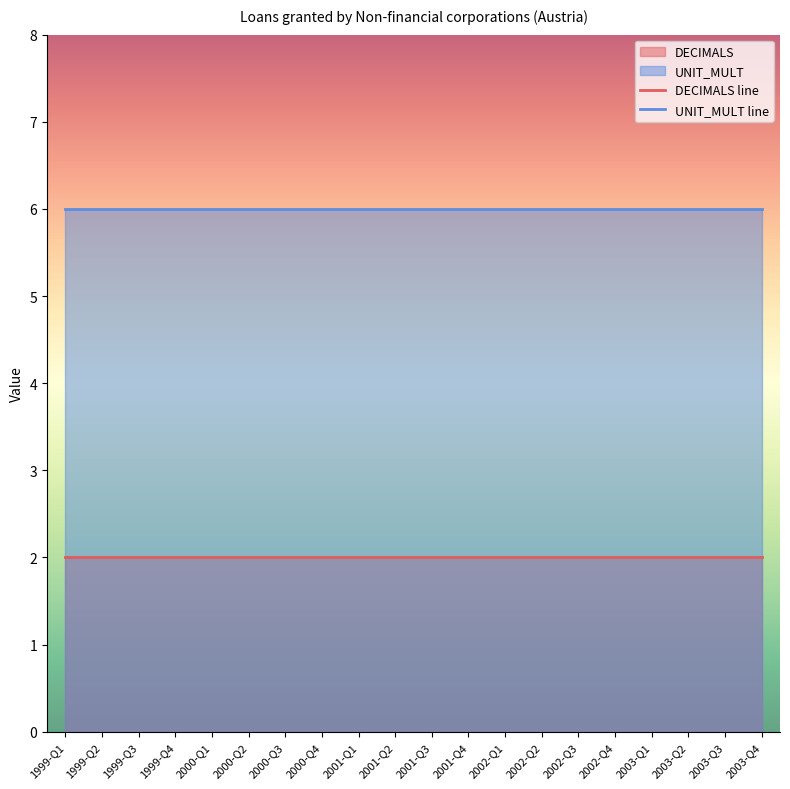

What is the total value across all series at 2000-Q3?

8